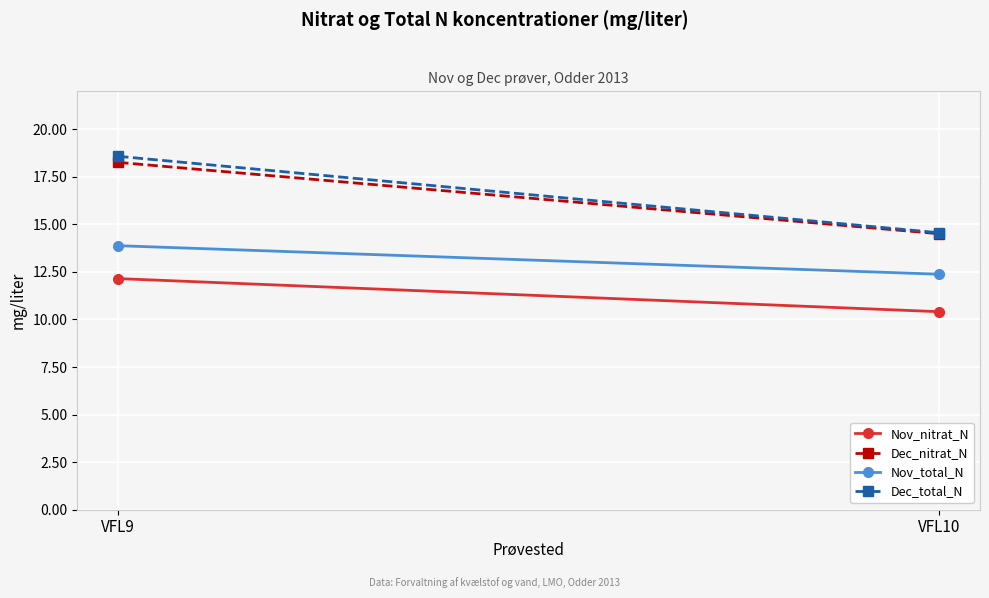

Reading right to left, list all the values displayed in this chart.

Nov_nitrat_N: 10.4	12.2
Dec_nitrat_N: 14.5	18.3
Nov_total_N: 12.4	13.9
Dec_total_N: 14.6	18.6